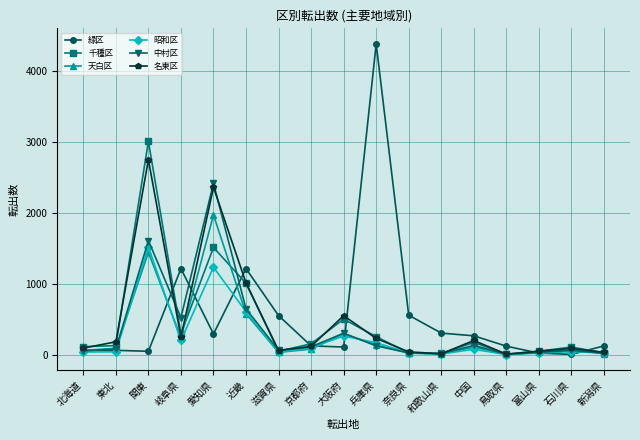

List the series in order of their peak value, lowest first.

昭和区, 天白区, 中村区, 名東区, 千種区, 緑区